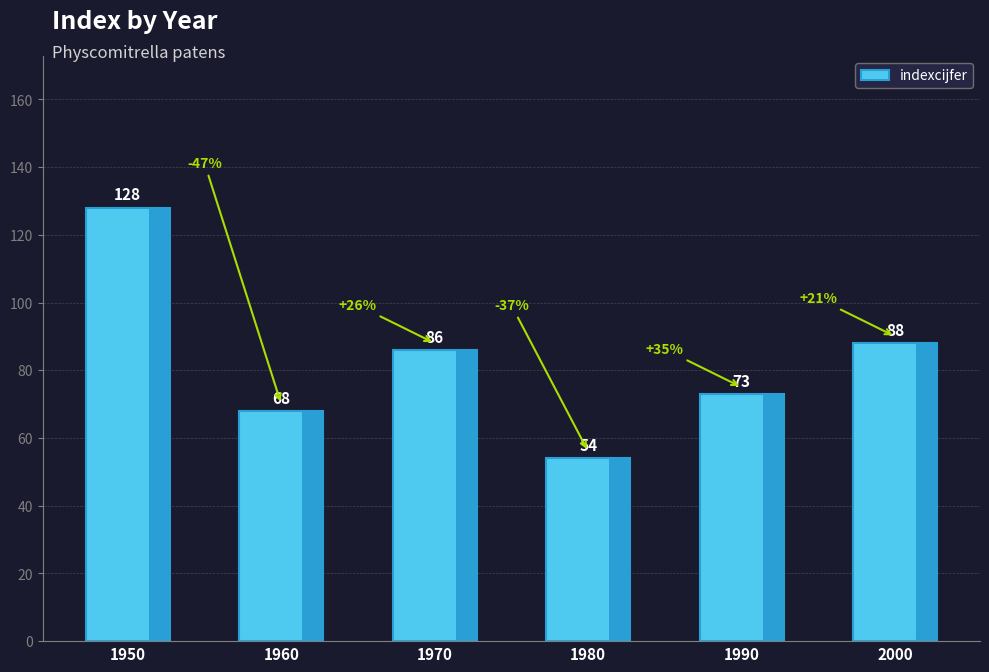

Reading left to right, extract all data points from this chart.

128	68	86	54	73	88